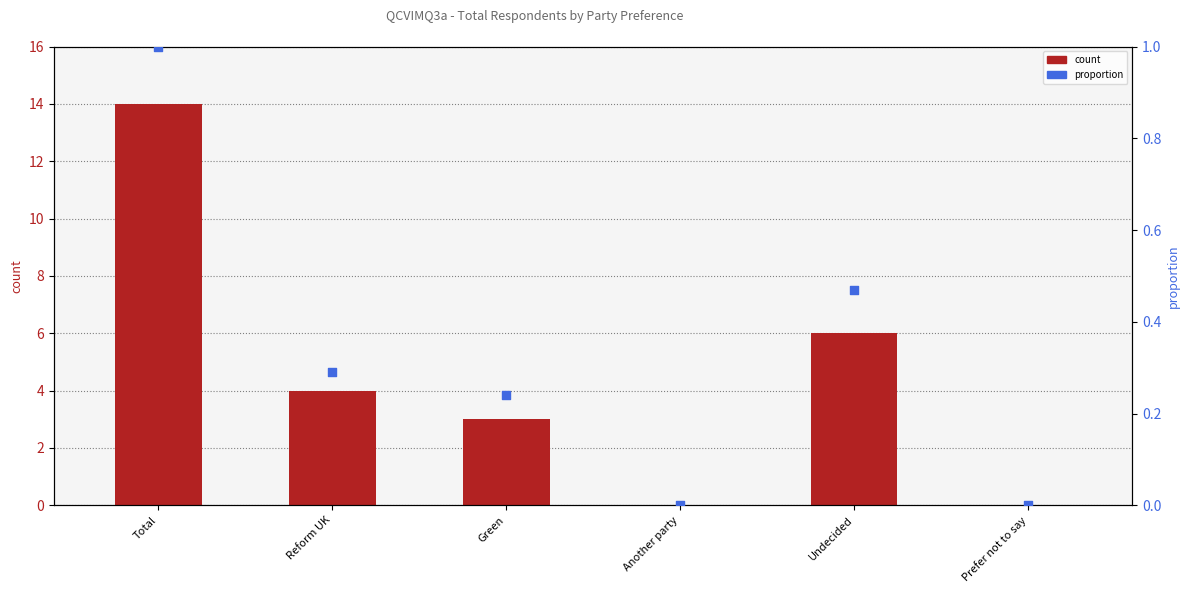

At which category is the sum across all series the highest?

Total